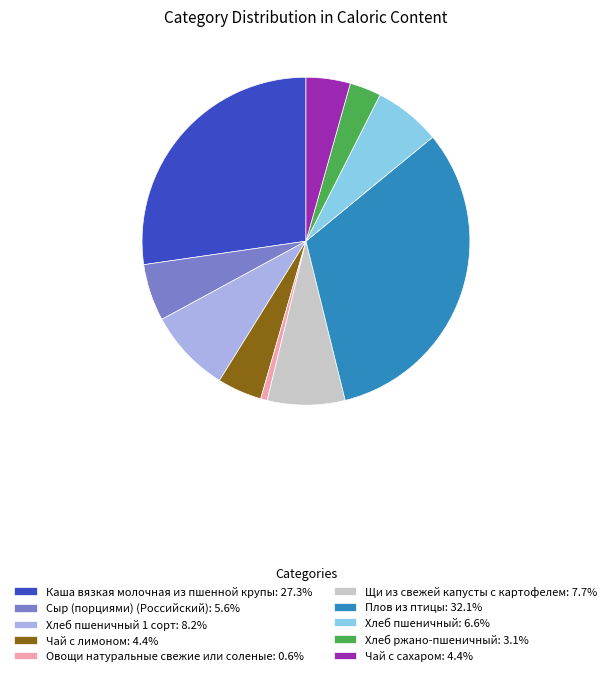

Does Чай с сахаром: 4.4% account for over 50% of the chart?

No